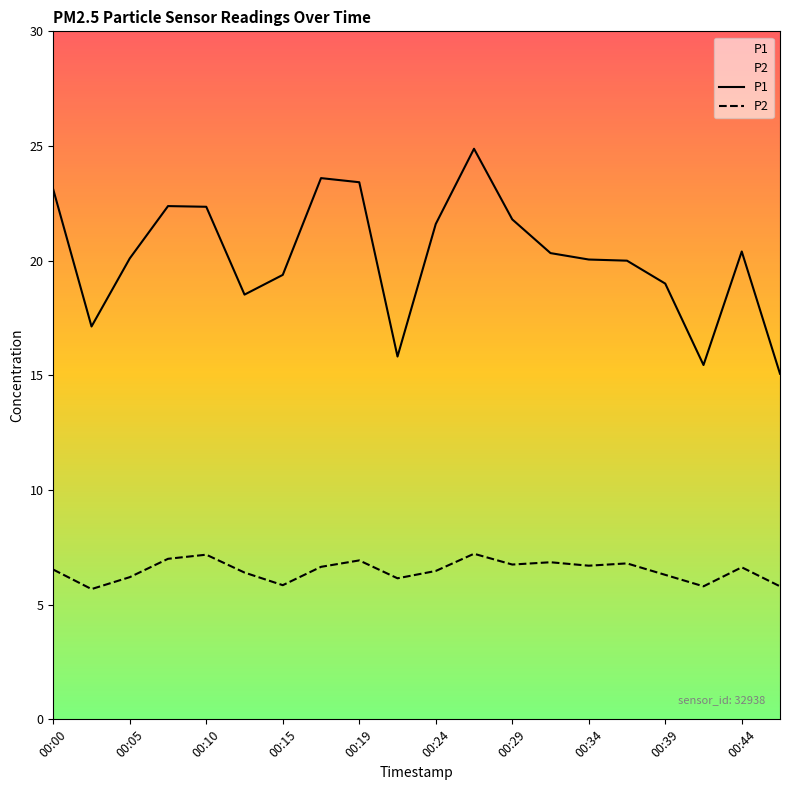

At which category is the sum across all series the highest?

11